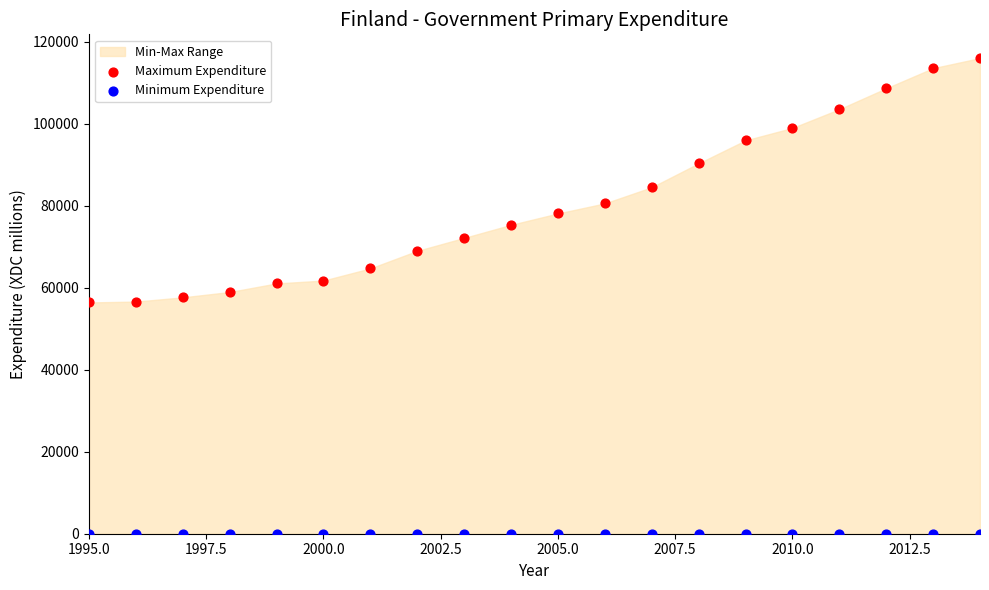

Which series reaches the minimum Y coordinate?

Minimum Expenditure